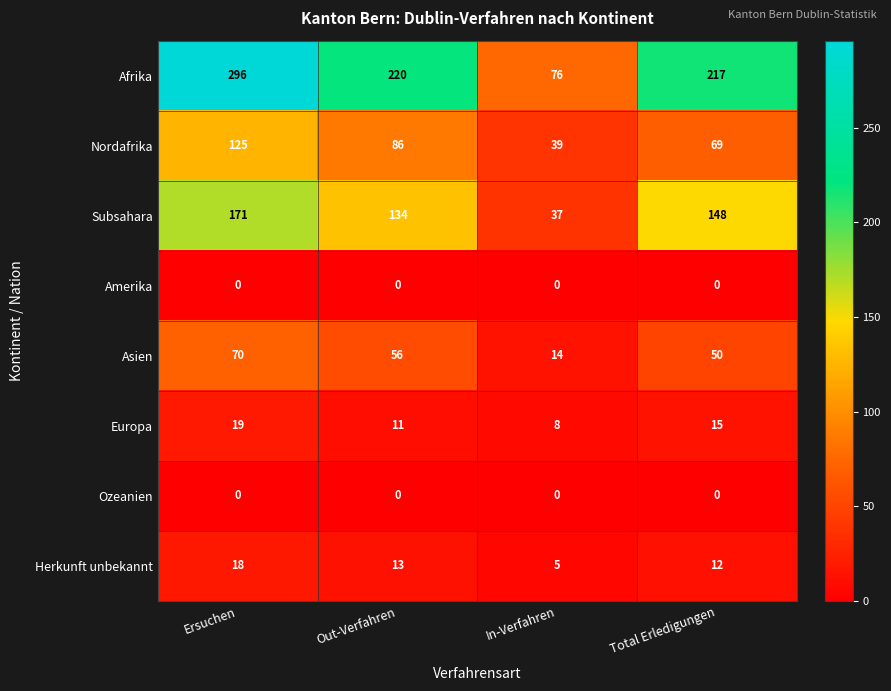

How many Asien values are between 50 and 70?

3